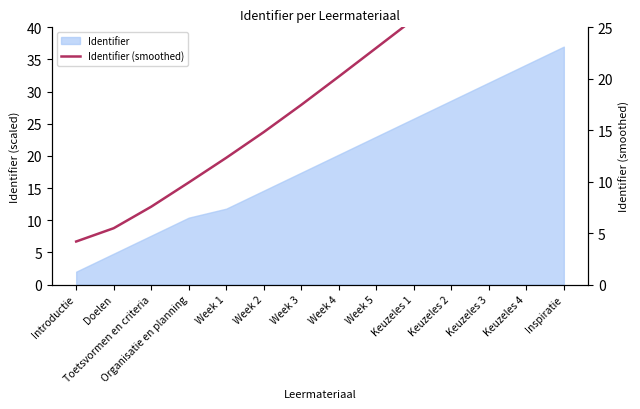

Which label corresponds to the largest value in the chart?

Inspiratie